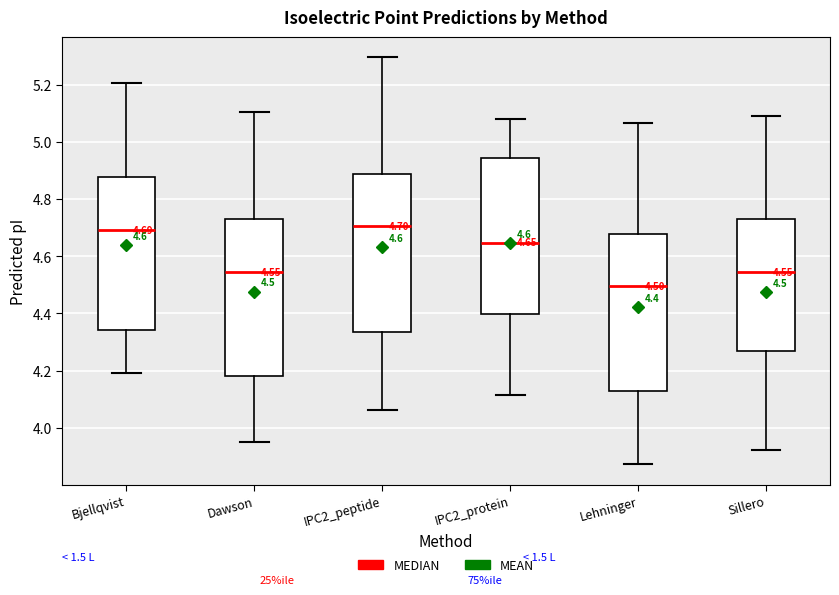

Which box has the lowest median line?

Lehninger